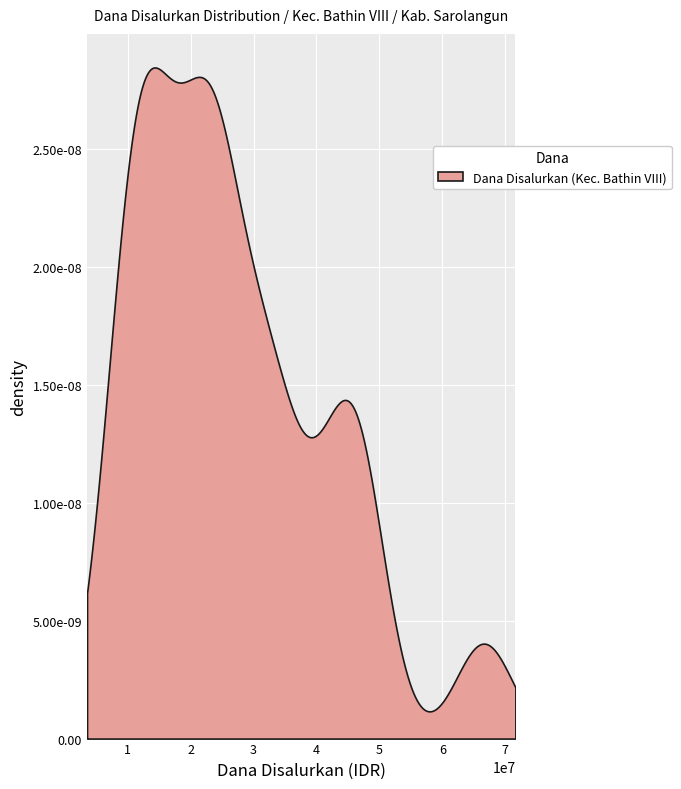

Which series has the largest range (max minus min)?

Dana_Disalurkan